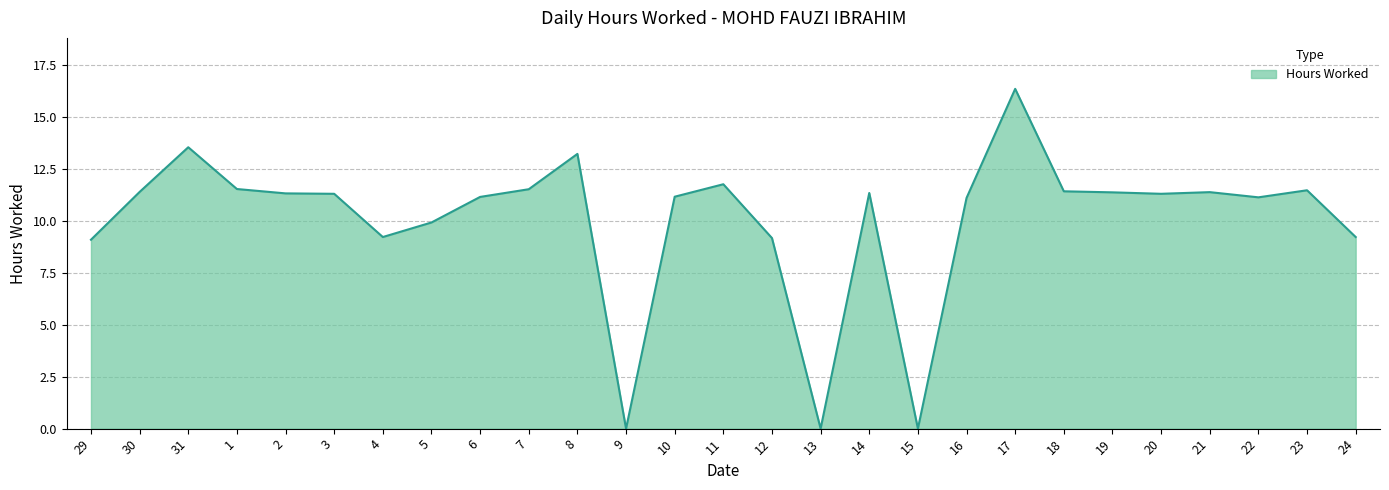

True or false: the data shows 6.6 at 2.

False